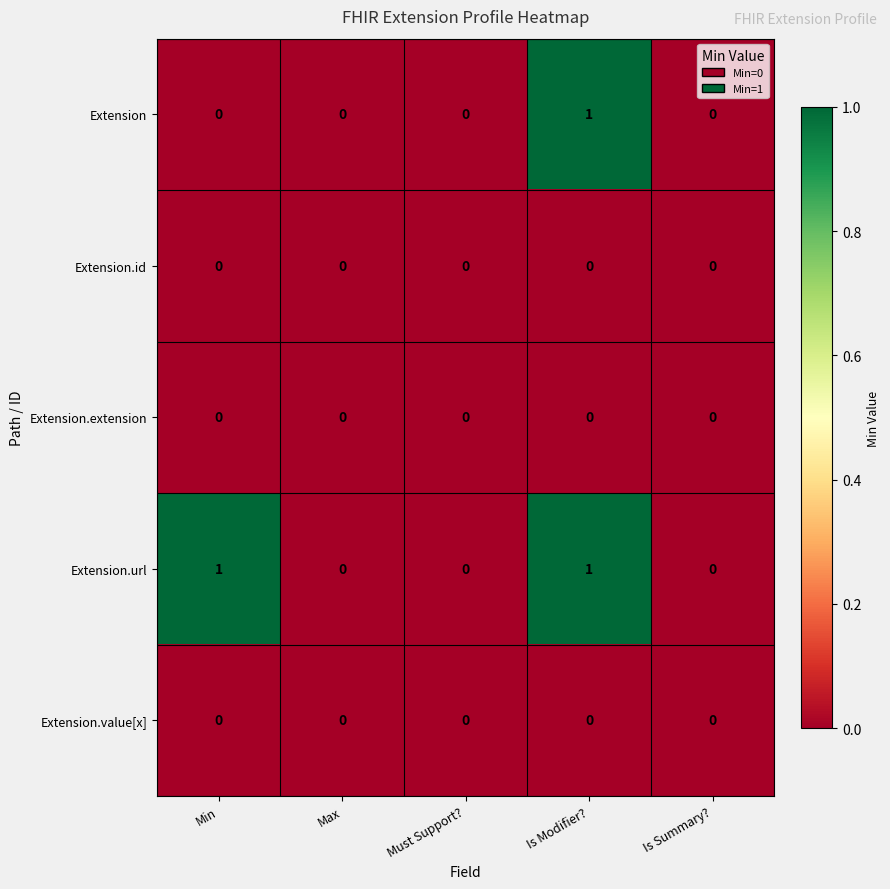

Count the Extension.url values in the range 0 to 1.

5